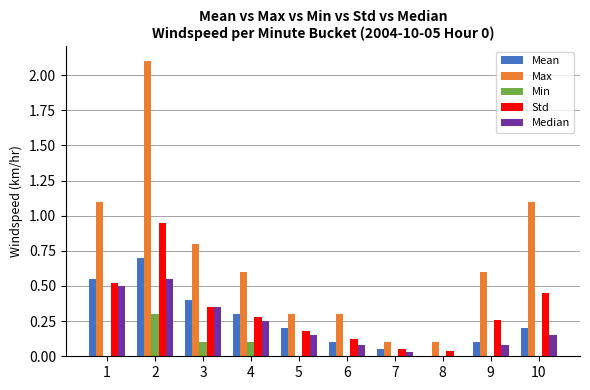

Count the number of data series in this chart.

5